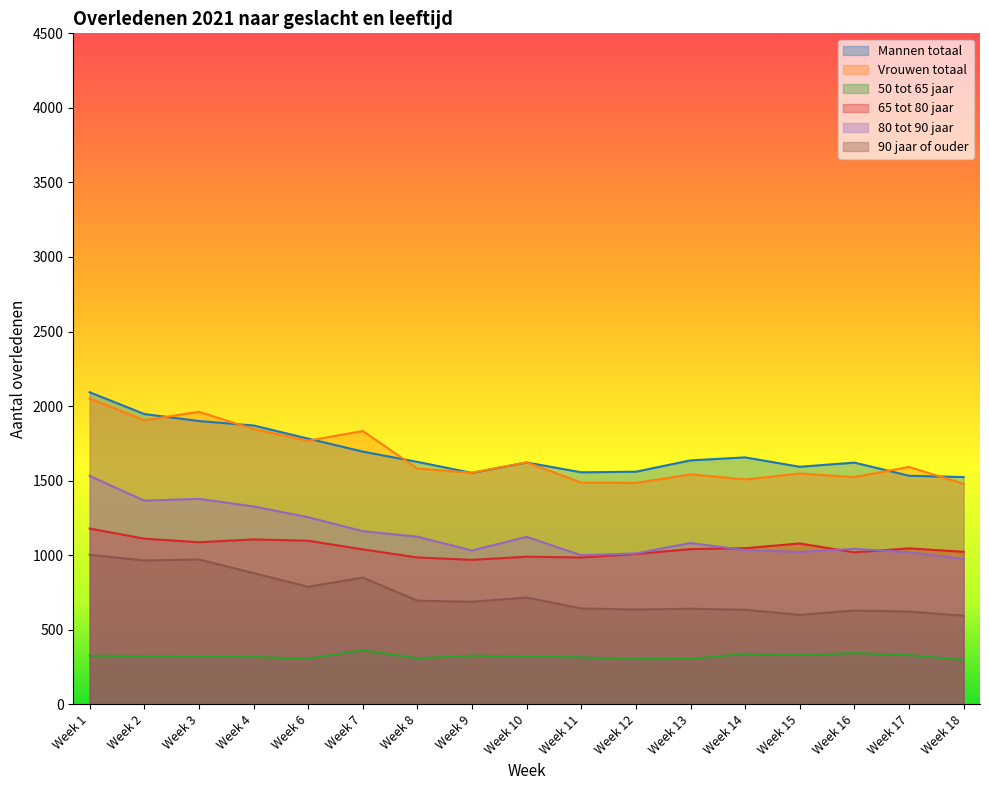

Which category has the highest value across all series?

Week 1